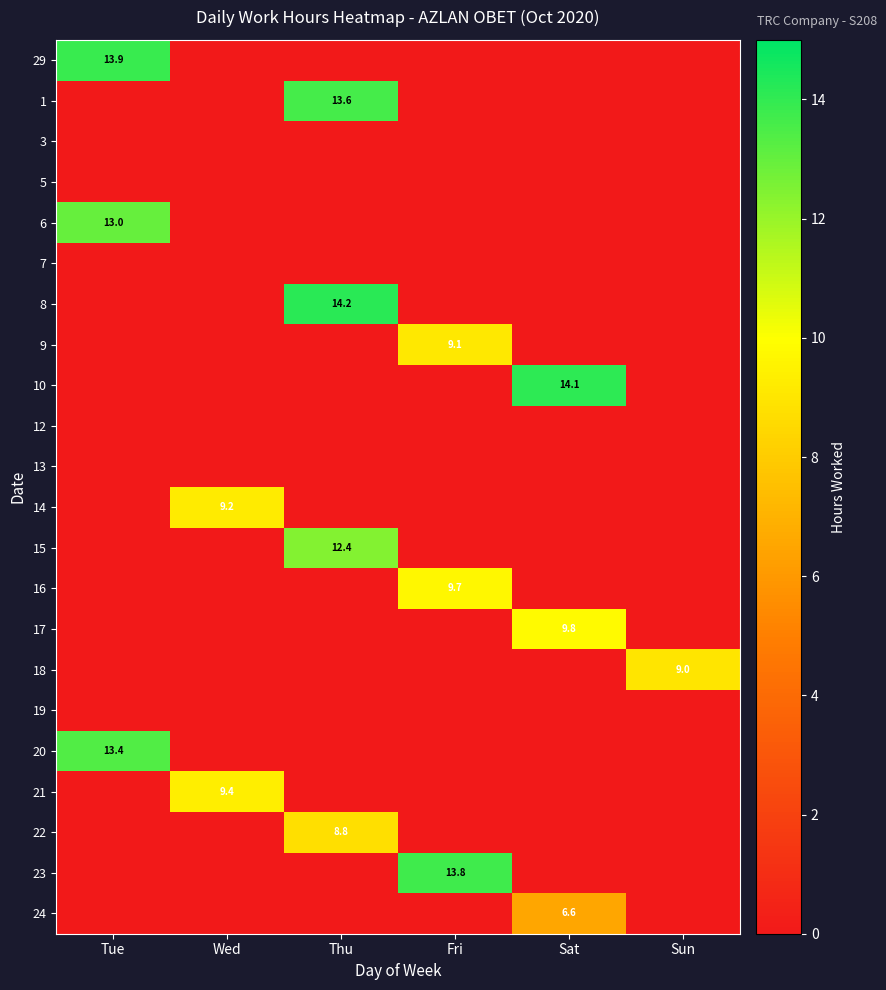

Is it true that 10 equals 18.7 at Sat?

False